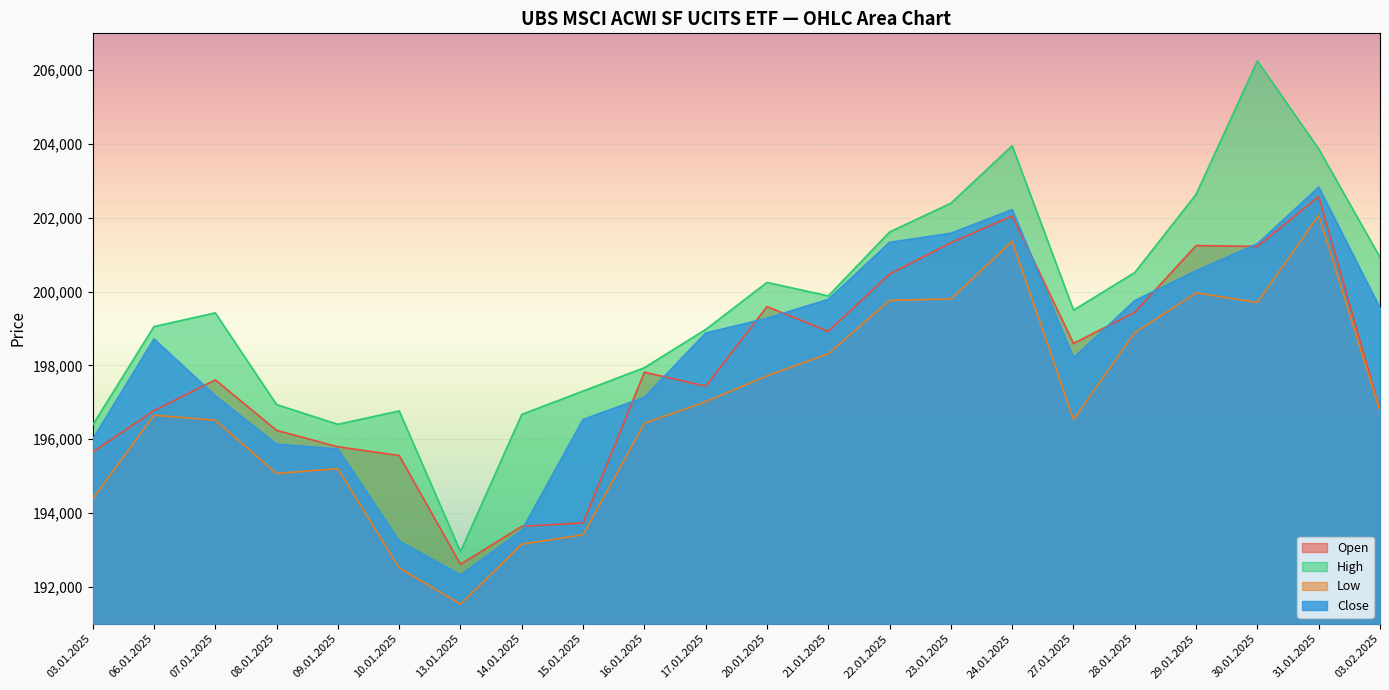

Reading left to right, transcribe all the data shown in this chart.

Open: 195652	196776	197610	196242	195796	195560	192612	193641	193733	197818	197439	199595	198925	200475	201325	202053	198597	199442	201250	201225	202576	196786
High: 196388	199054	199425	196940	196405	196768	192956	196673	197307	197940	198975	200251	199885	201617	202396	203954	199499	200518	202638	206250	203866	200930
Low: 194382	196652	196517	195074	195203	192516	191532	193156	193413	196436	197017	197720	198319	199763	199804	201366	196540	198889	199969	199708	202066	196760
Close: 196001	198718	197179	195869	195736	193245	192323	193533	196537	197138	198878	199280	199790	201337	201583	202224	198204	199759	200567	201298	202832	199553